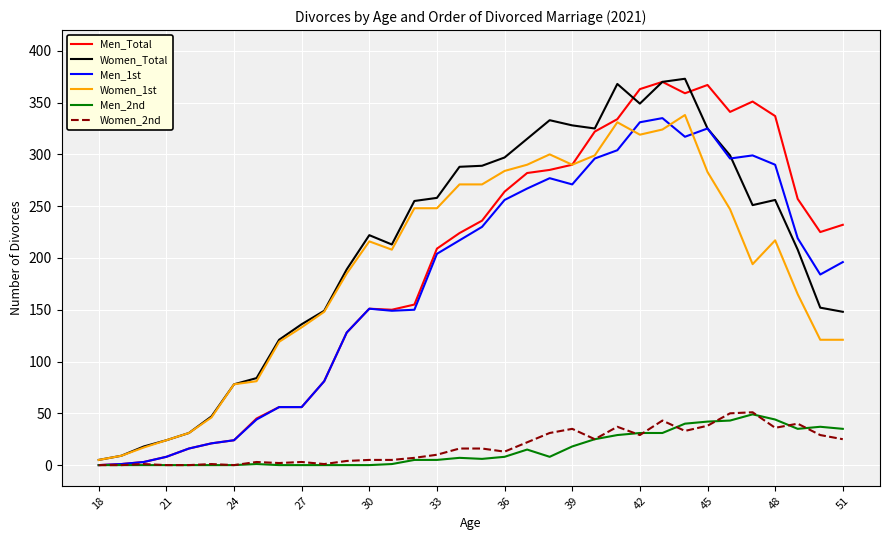

What is the maximum value shown in the chart?

373